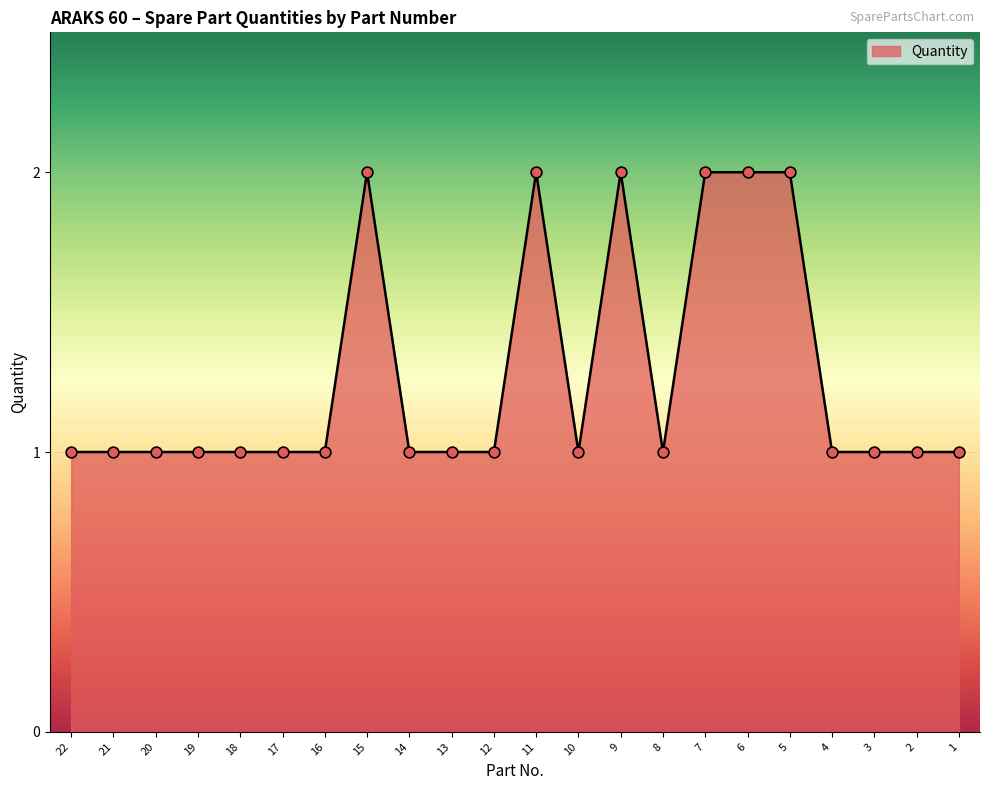

Approximately how many times larger is the value at 14 compared to 18?

1.0